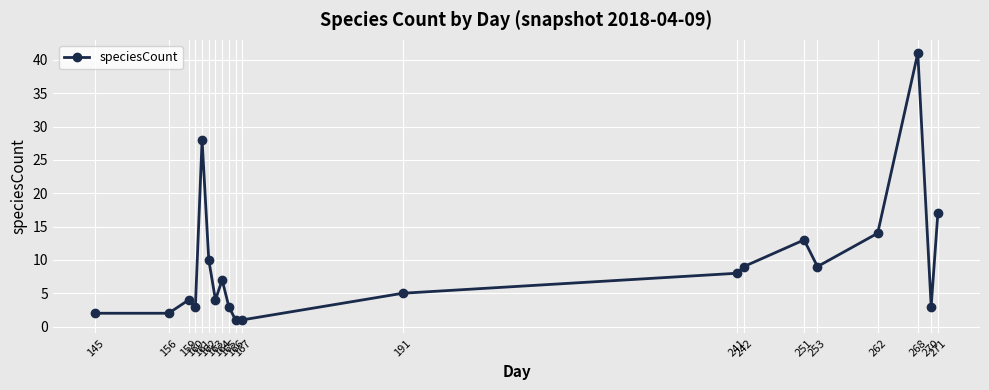

Reading right to left, what are all the values shown in this chart?

271=17	270=3	268=41	262=14	253=9	251=13	242=9	241=8	191=5	167=1	166=1	165=3	164=7	163=4	162=10	161=28	160=3	159=4	156=2	145=2